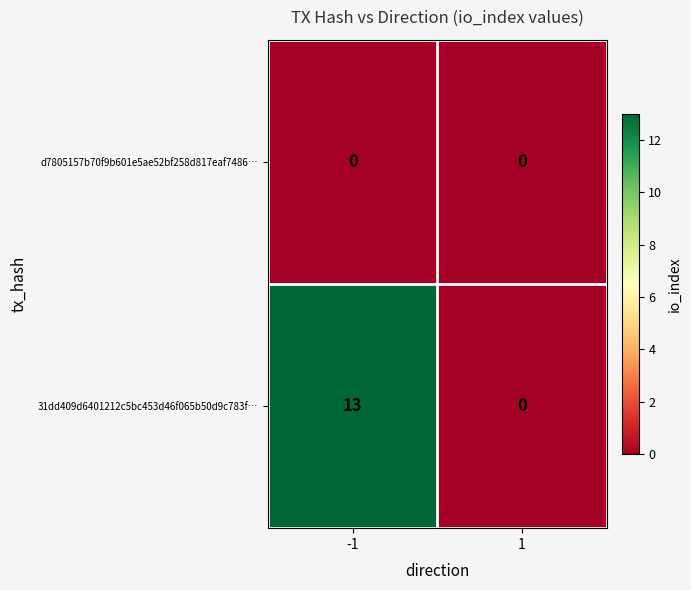

Reading left to right, list all the values displayed in this chart.

d7805157b70f9b601e5ae52bf258d817eaf7486…: -1=0	1=0
31dd409d6401212c5bc453d46f065b50d9c783f…: -1=13	1=0